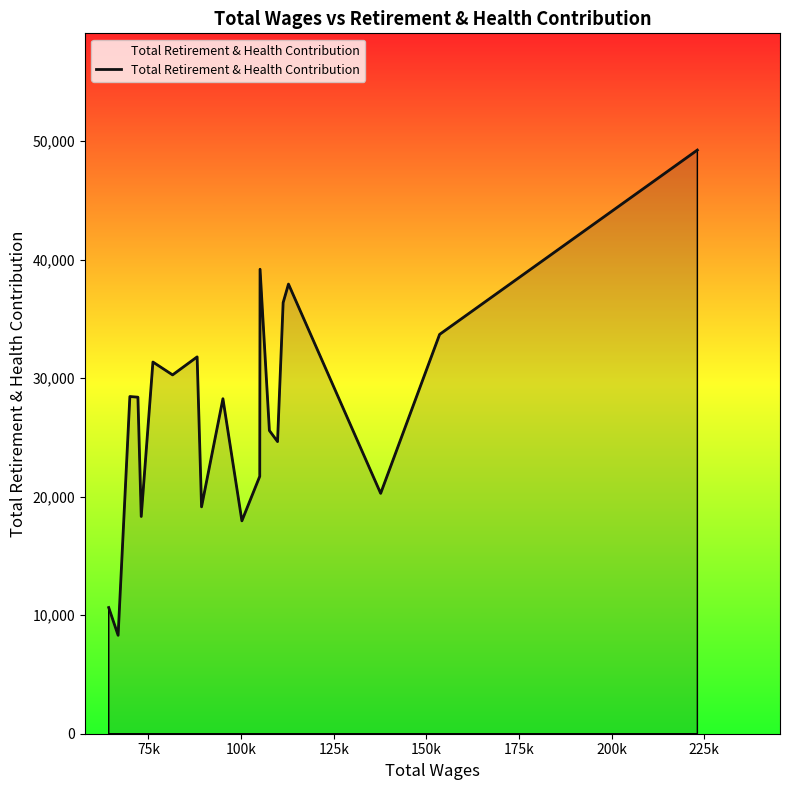

What is the minimum value shown in the chart?

8302